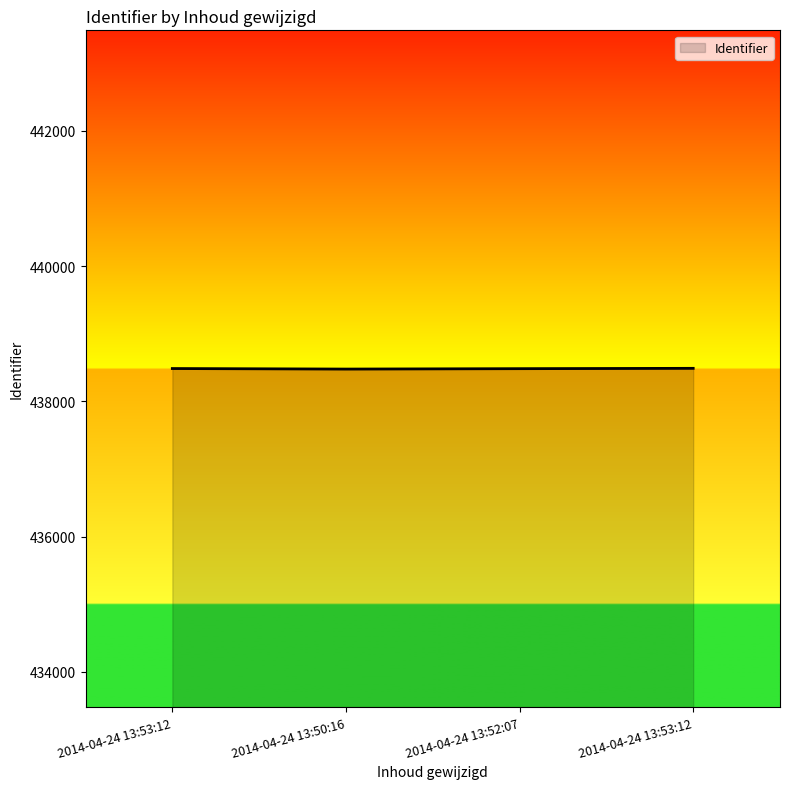

Where does the data first go above 438486?

2014-04-24 13:53:12